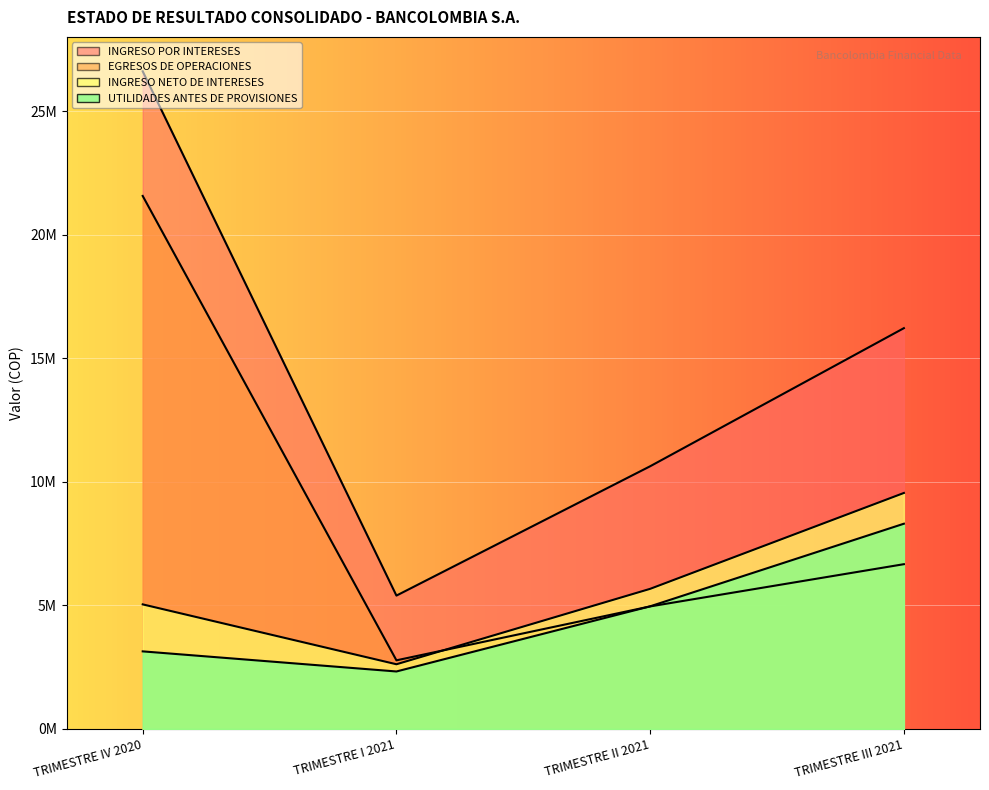

Rank the series at TRIMESTRE II 2021 from lowest to highest value.

EGRESOS DE OPERACIONES, UTILIDADES ANTES DE PROVISIONES, INGRESO NETO DE INTERESES, INGRESO POR INTERESES